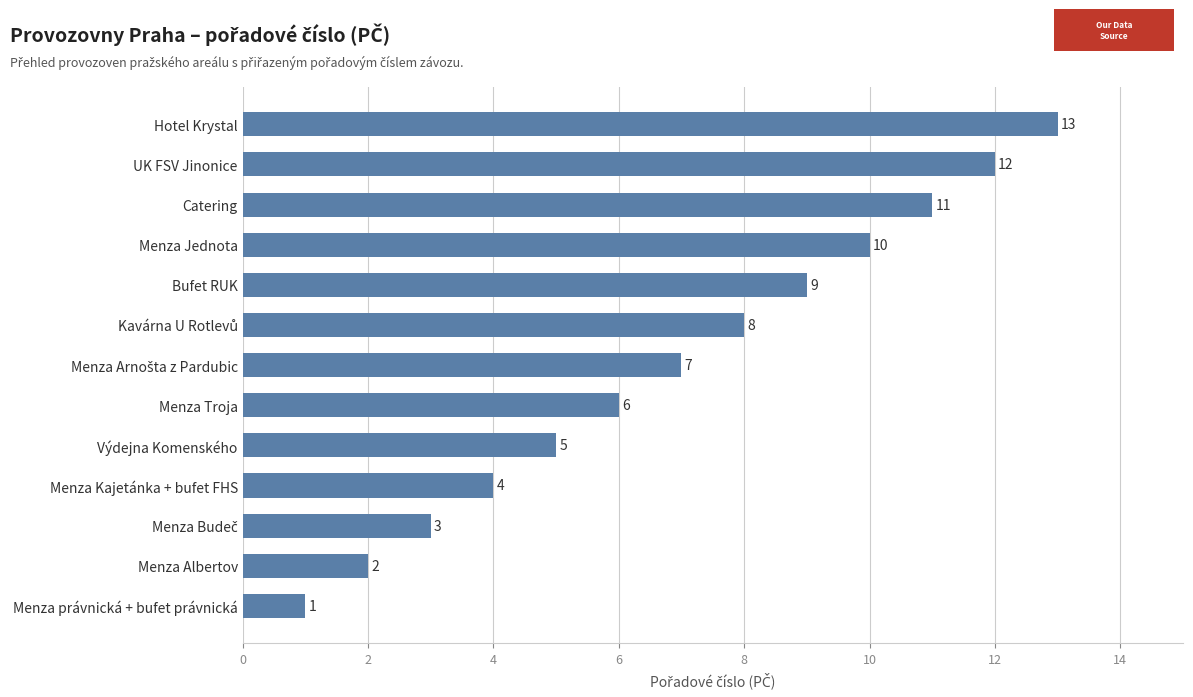

What is the sum of all values?

91